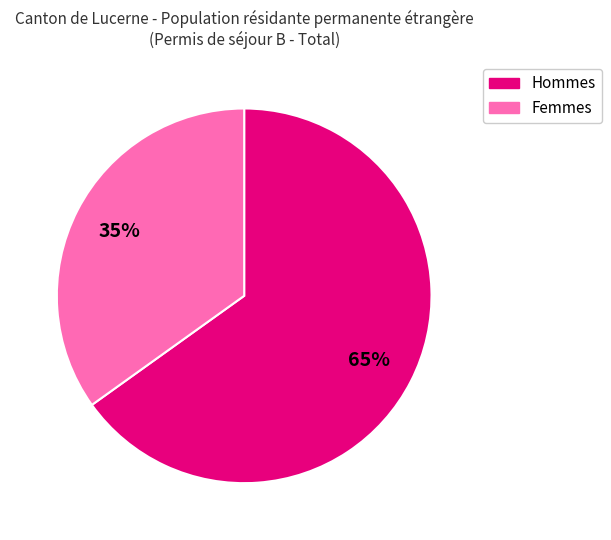

Which has a higher value, Femmes or Hommes?

Hommes